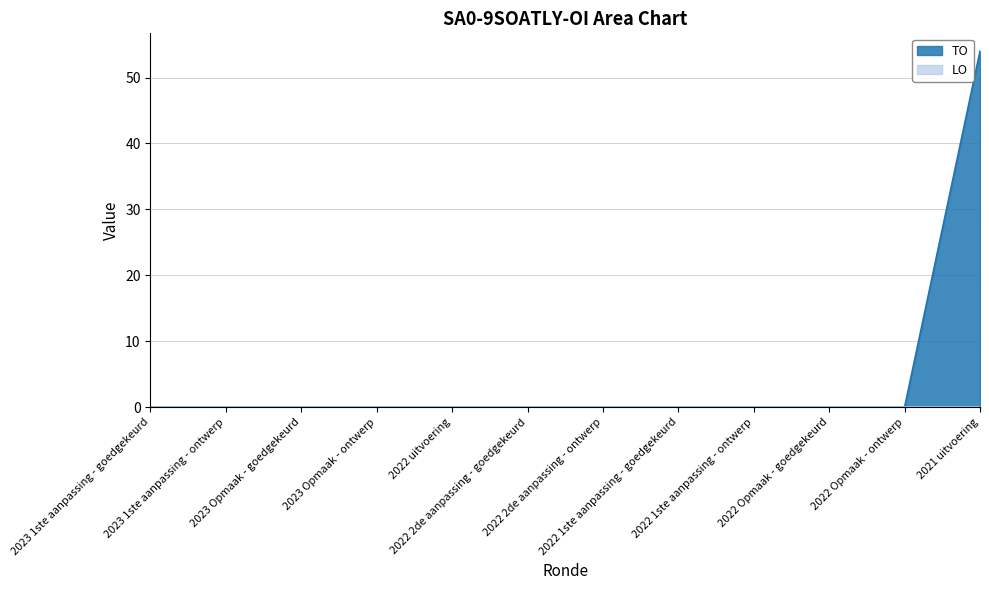

Rank the categories by value from highest to lowest.

2021 uitvoering, 2023 1ste aanpassing - goedgekeurd, 2023 1ste aanpassing - ontwerp, 2023 Opmaak - goedgekeurd, 2023 Opmaak - ontwerp, 2022 uitvoering, 2022 2de aanpassing - goedgekeurd, 2022 2de aanpassing - ontwerp, 2022 1ste aanpassing - goedgekeurd, 2022 1ste aanpassing - ontwerp, 2022 Opmaak - goedgekeurd, 2022 Opmaak - ontwerp